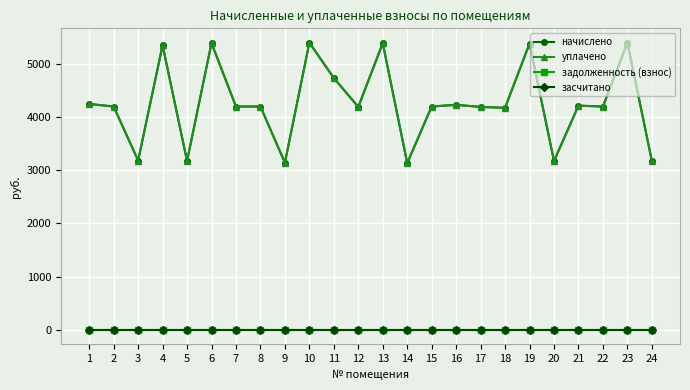

What is the difference between the maximum and minimum values in the уплачено series?

2261.8